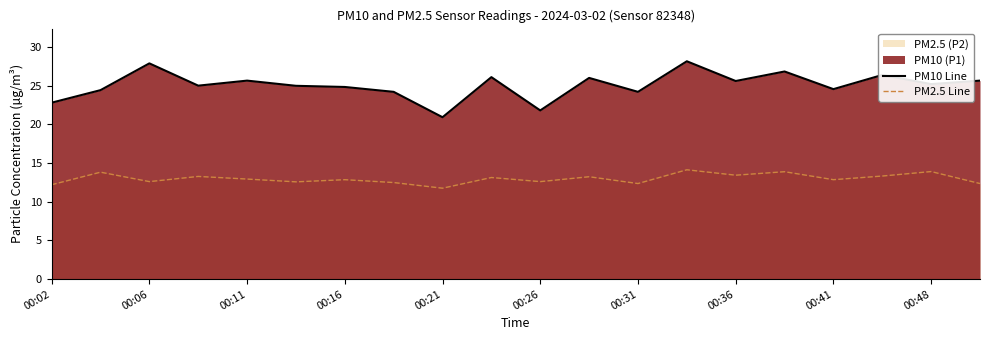

What is the highest value of the PM10 Line series?

28.1